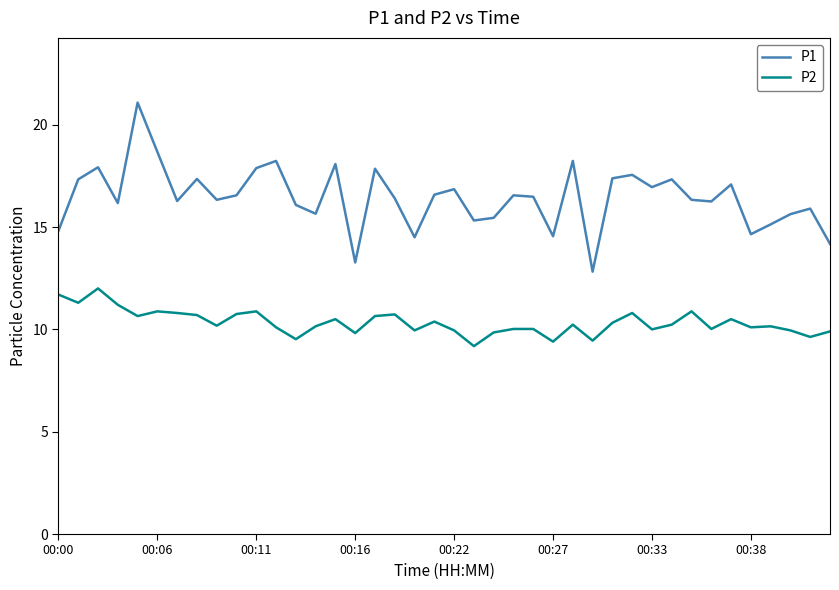

What is the smallest value displayed?

9.2